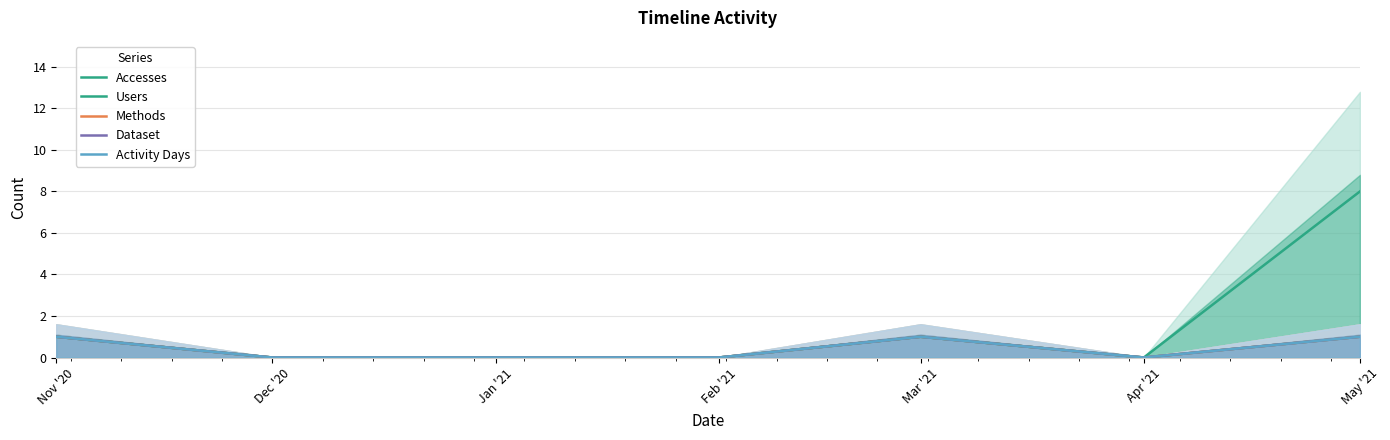

At which label does Activity Days reach its minimum?

Dec '20